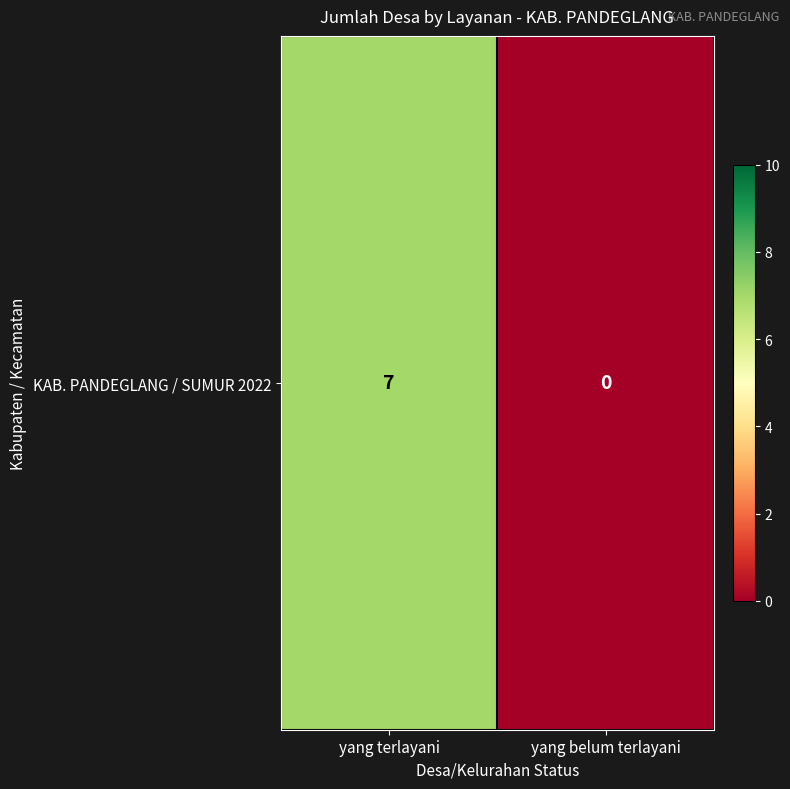

Reading left to right, what are all the values shown in this chart?

7	0